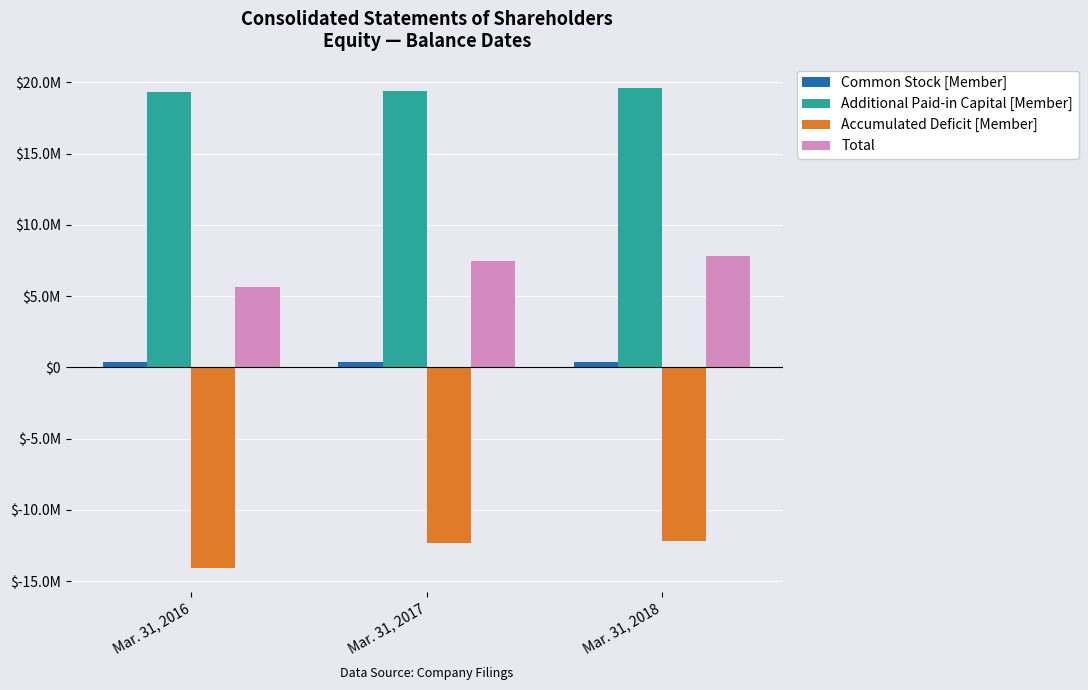

What is the value of the Accumulated Deficit [Member] bar at the 2nd from the left?

-12353589